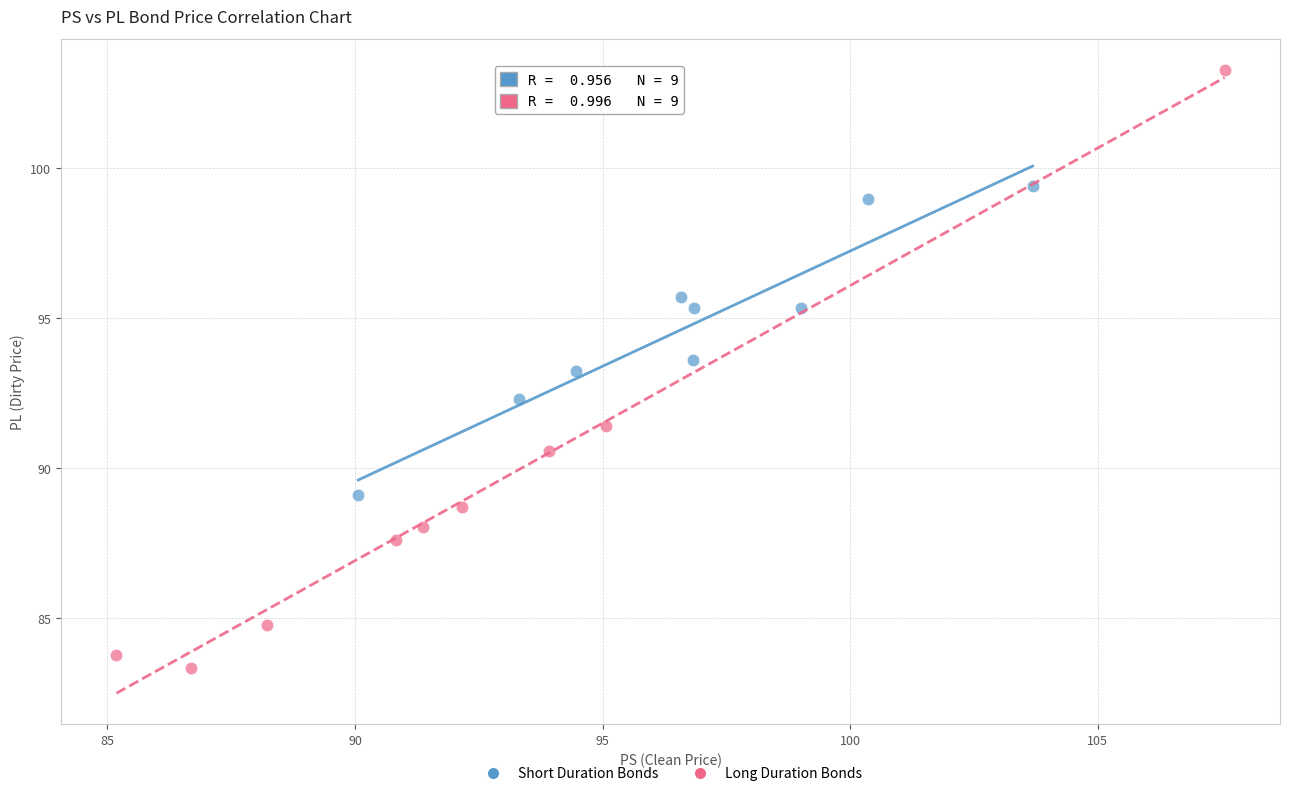

What are all the series names shown in the legend?

Short Duration Bonds, Long Duration Bonds